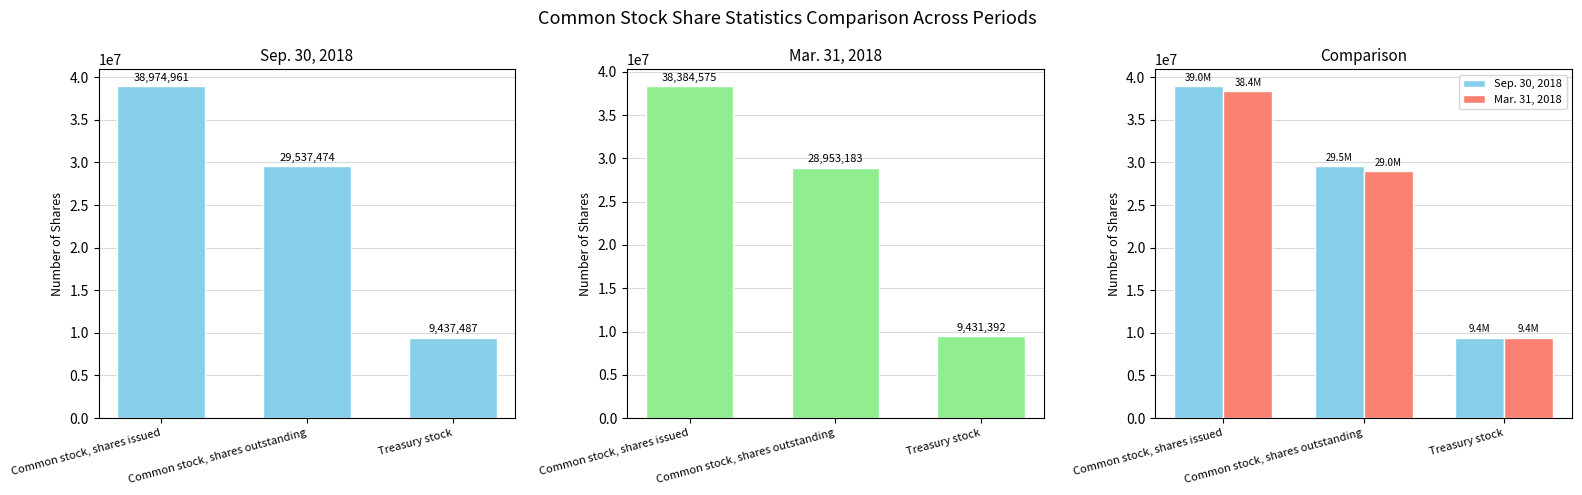

Rank the series by their maximum value, from lowest to highest.

Mar. 31, 2018, Sep. 30, 2018